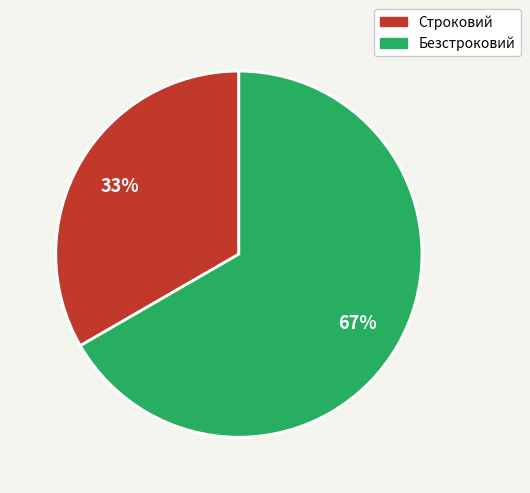

Is it true that Строковий is 33% of the pie?

True